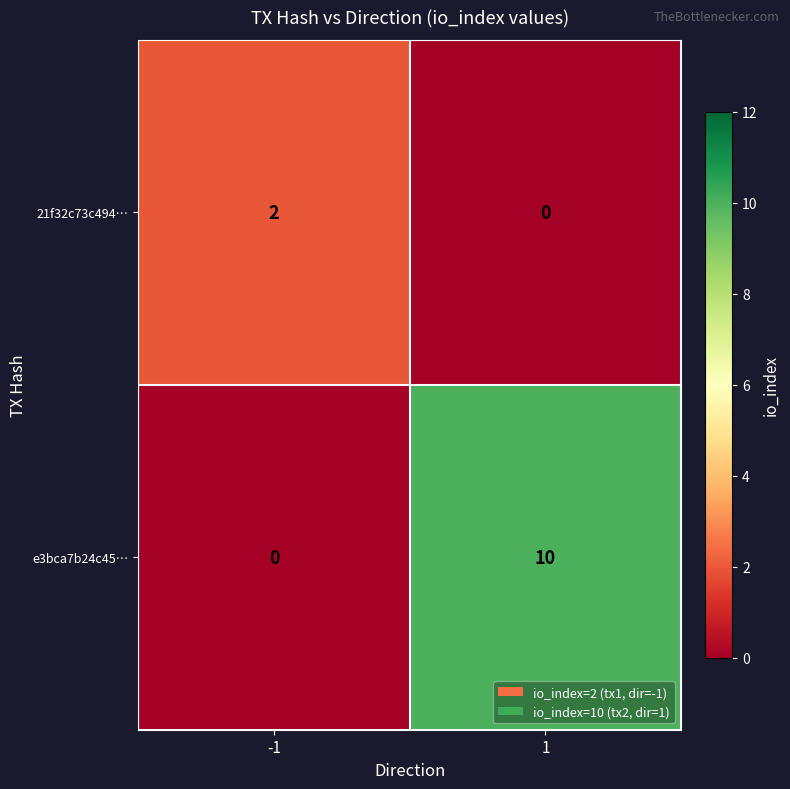

How many series are shown in this chart?

2